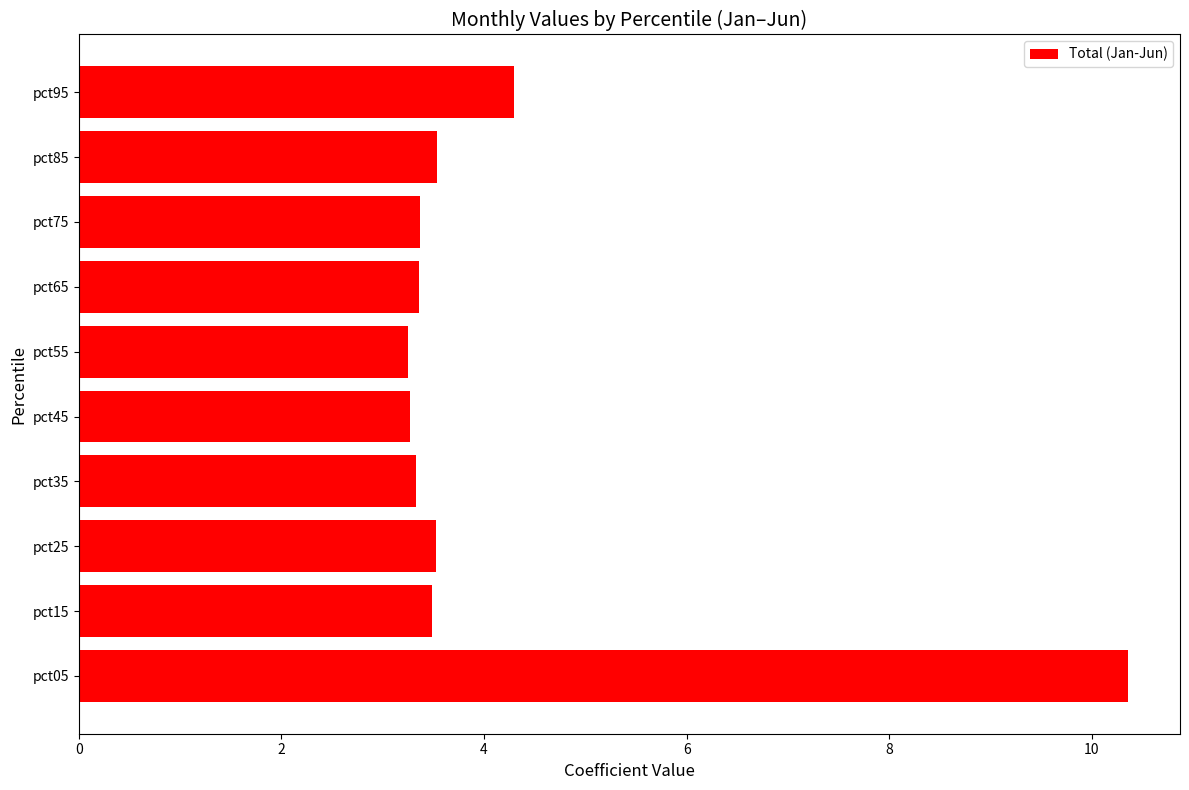

Is it true that the value at pct75 is 3.4?

True